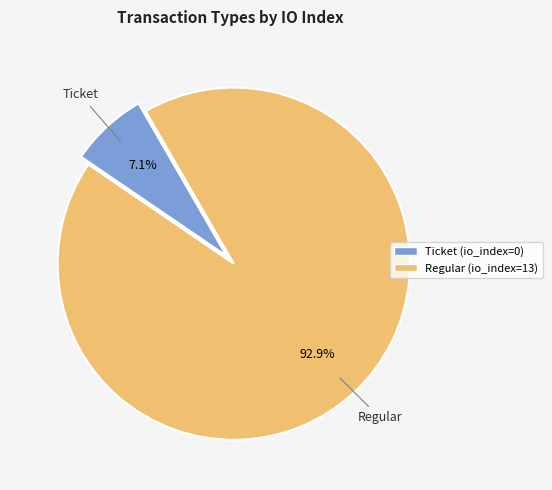

Combined, what portion of the pie is Ticket and Regular?

100.0%